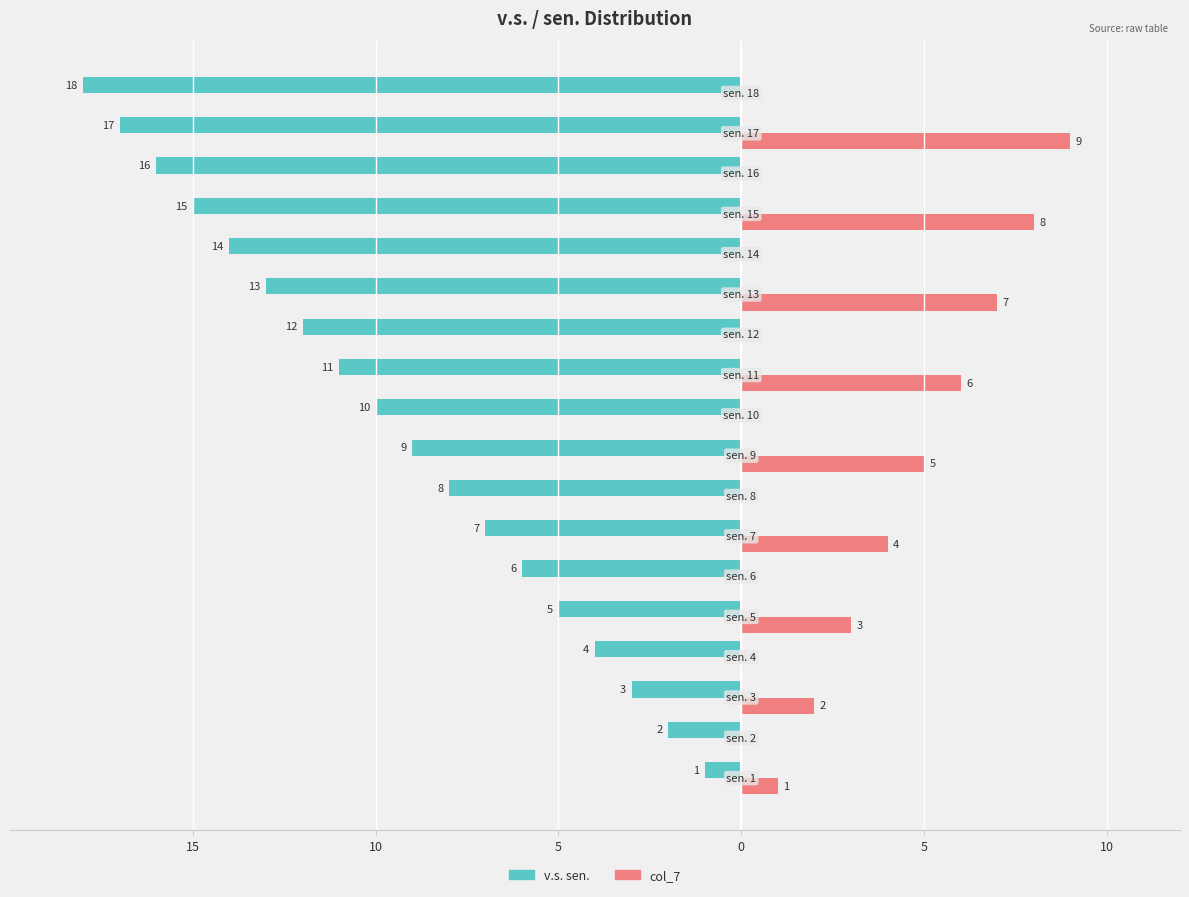

What is the sum of all col_7 values?

45